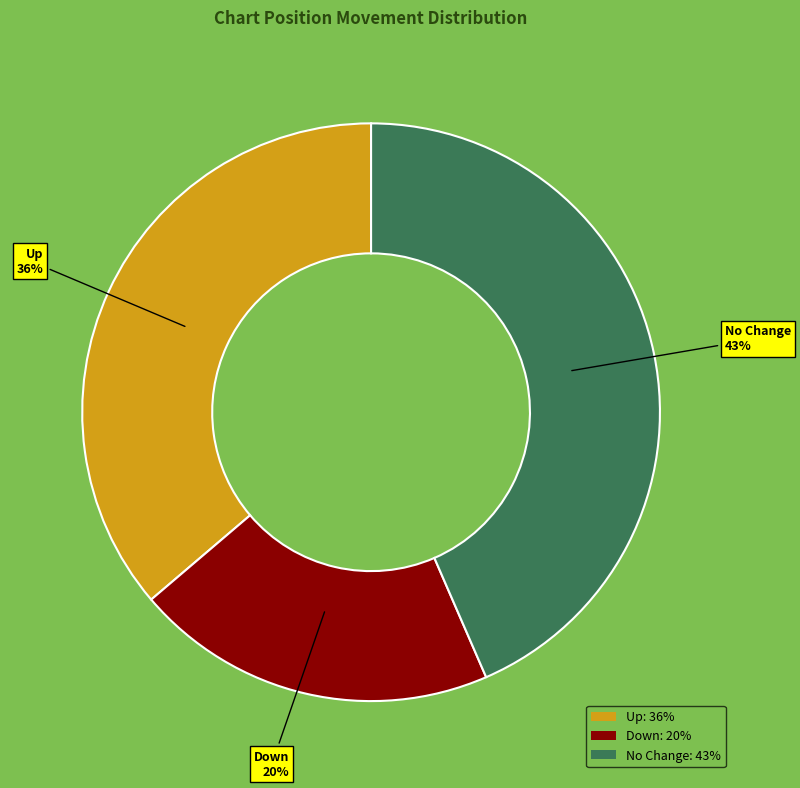

Between Up: 36% and No Change: 43%, which is larger?

No Change: 43%